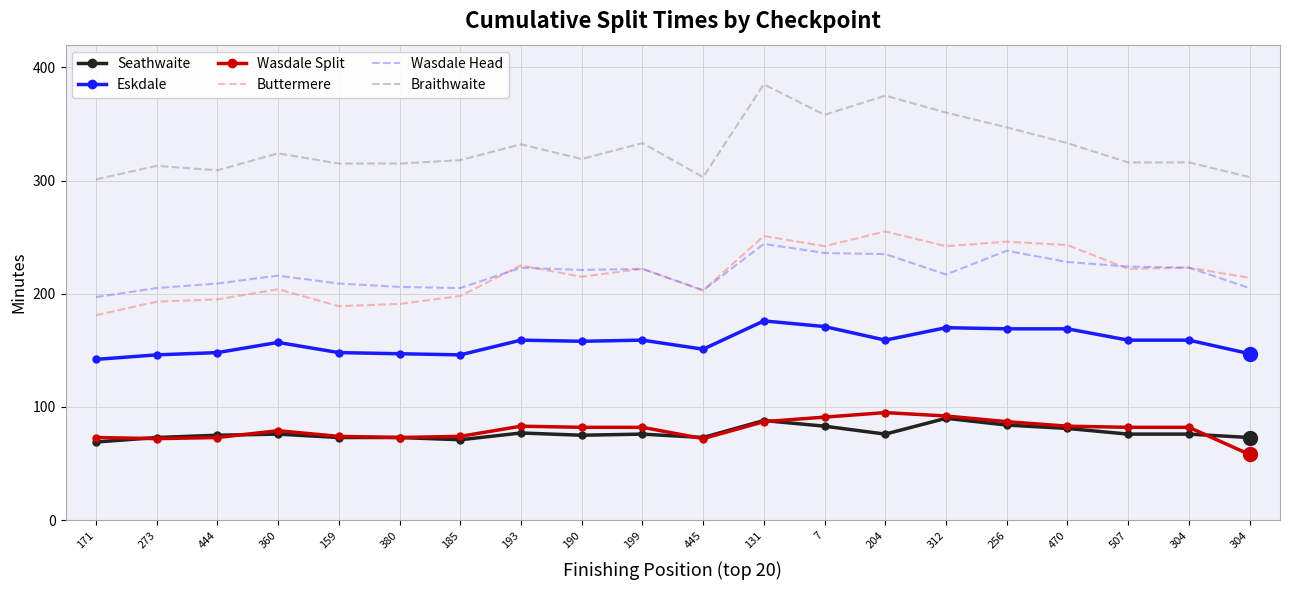

What are all the series names shown in the legend?

Seathwaite, Eskdale, Wasdale Split, Buttermere, Wasdale Head, Braithwaite